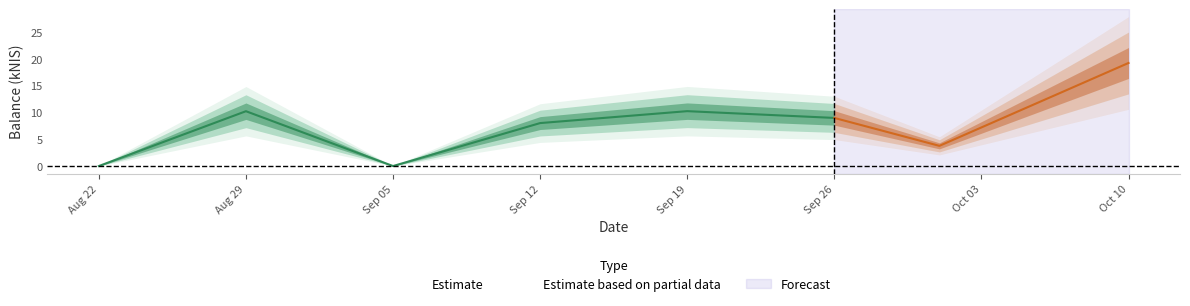

List the labels in order of value, largest first.

2024-10-10, 2024-09-19, 2024-08-29, 2024-09-26, 2024-09-12, 2024-10-01, 2024-08-22, 2024-09-05